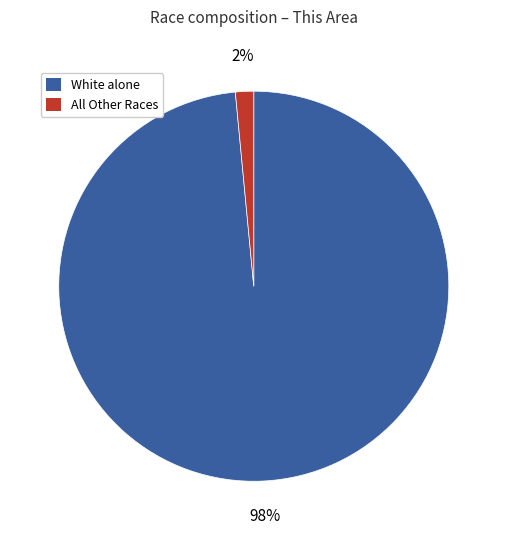

To the nearest percent, what is the average slice percentage?

50%